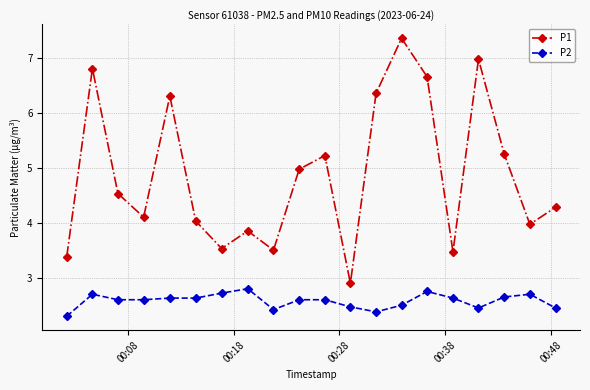

What is the sum of all P1 values?

97.4